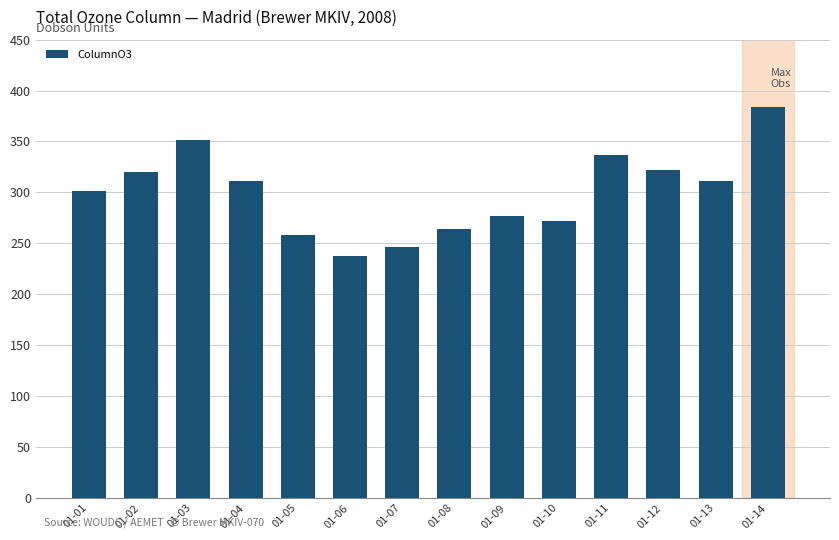

Is it true that the value at 01-03 is 351.9?

True